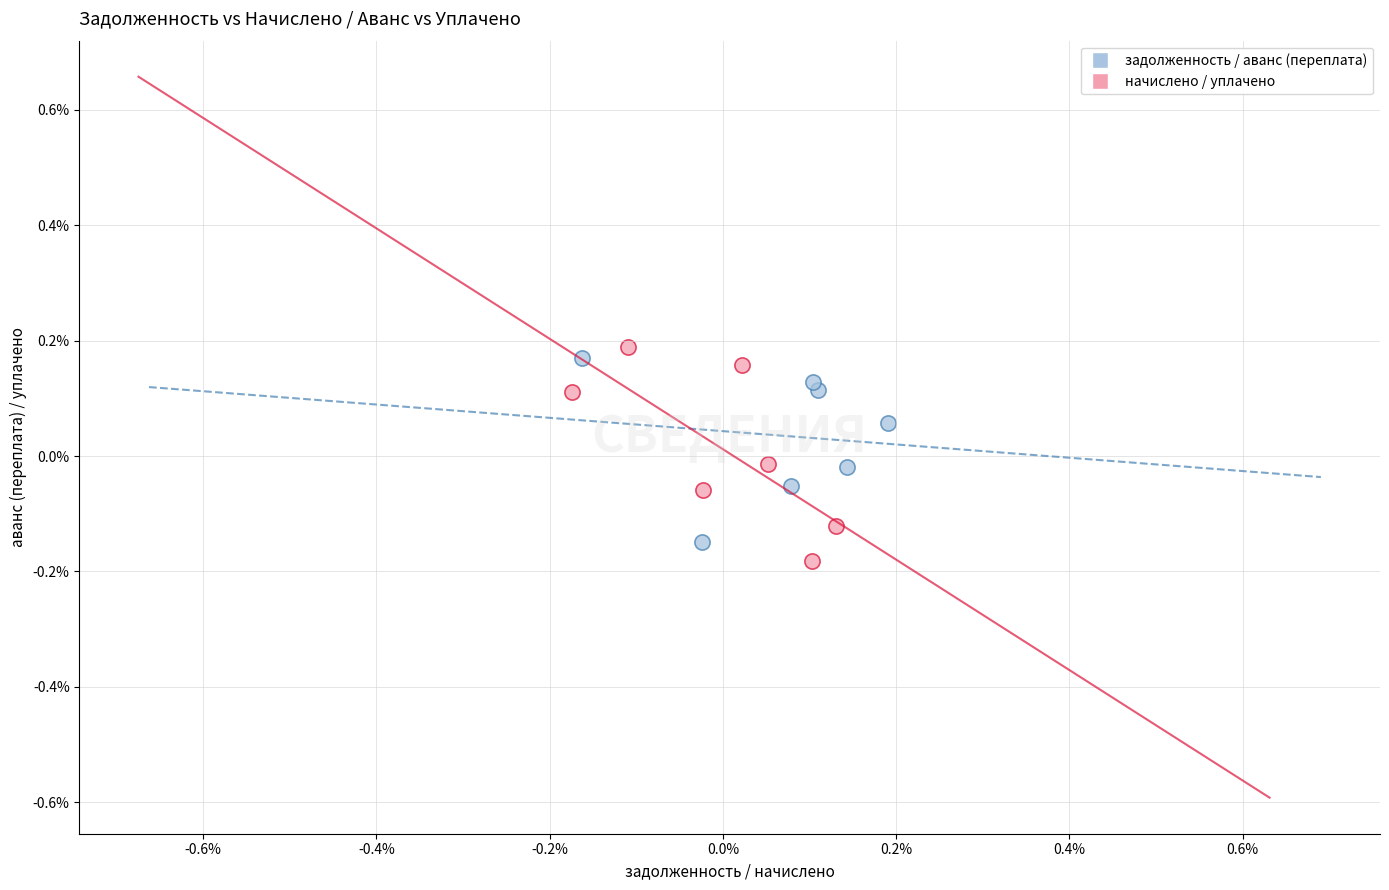

What are all the series names shown in the legend?

задолженность / аванс (переплата), начислено / уплачено